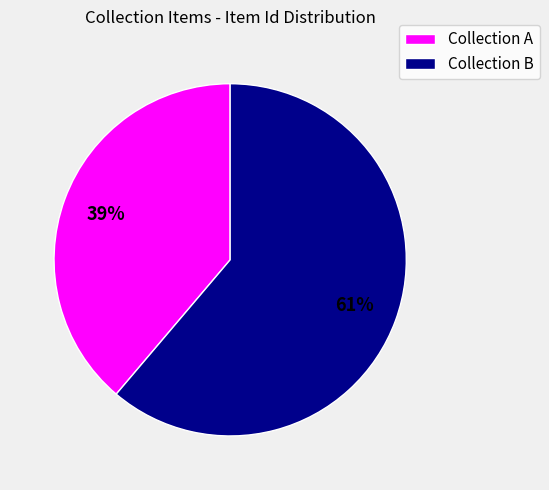

To the nearest percent, what is the difference between the largest and smallest slice percentages?

22%